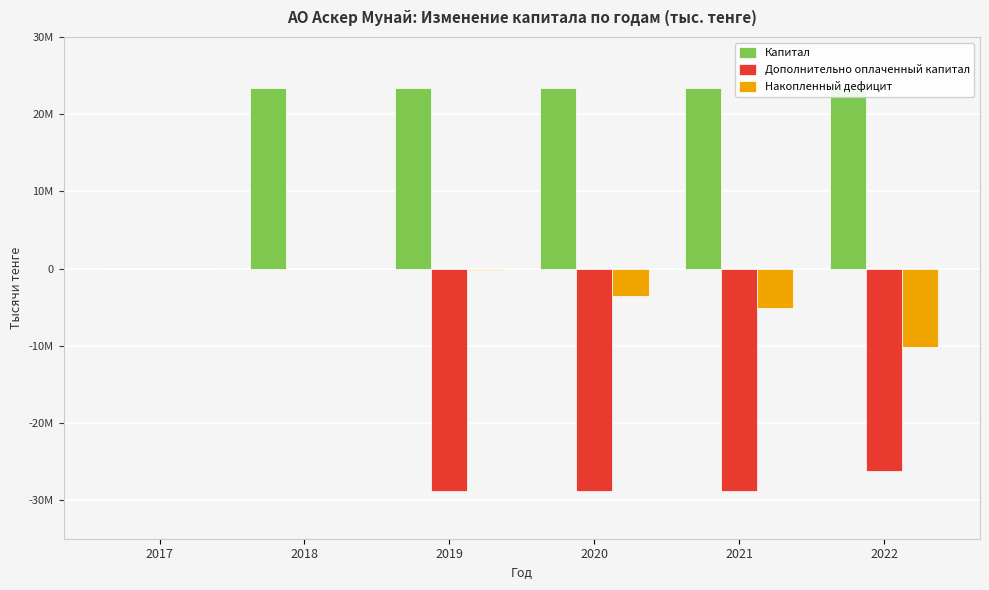

At how many categories does at least one series exceed -16042797?

6